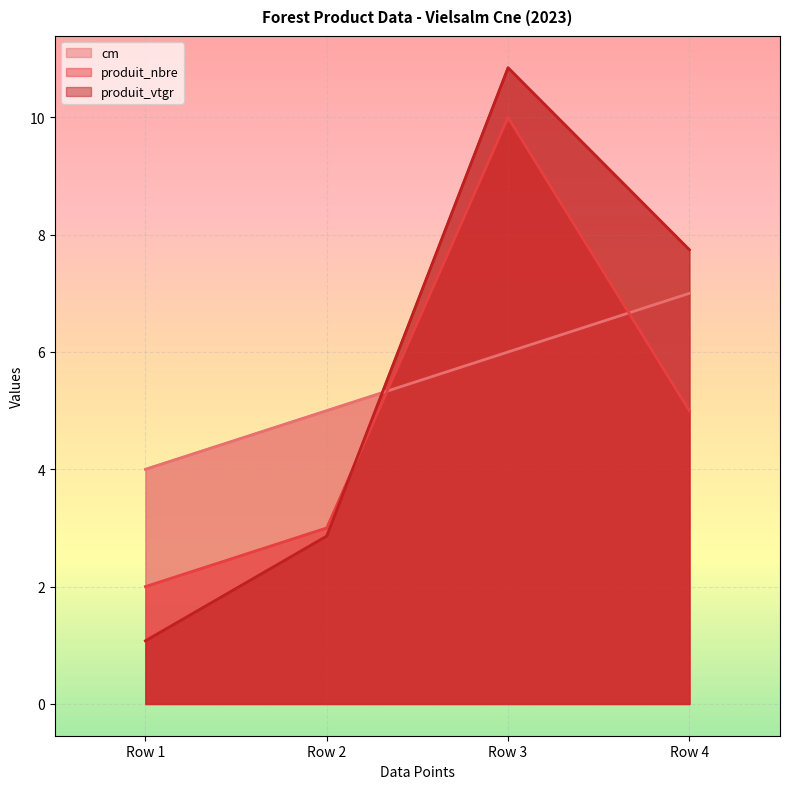

At which label does produit_vtgr first exceed 7?

Row 3